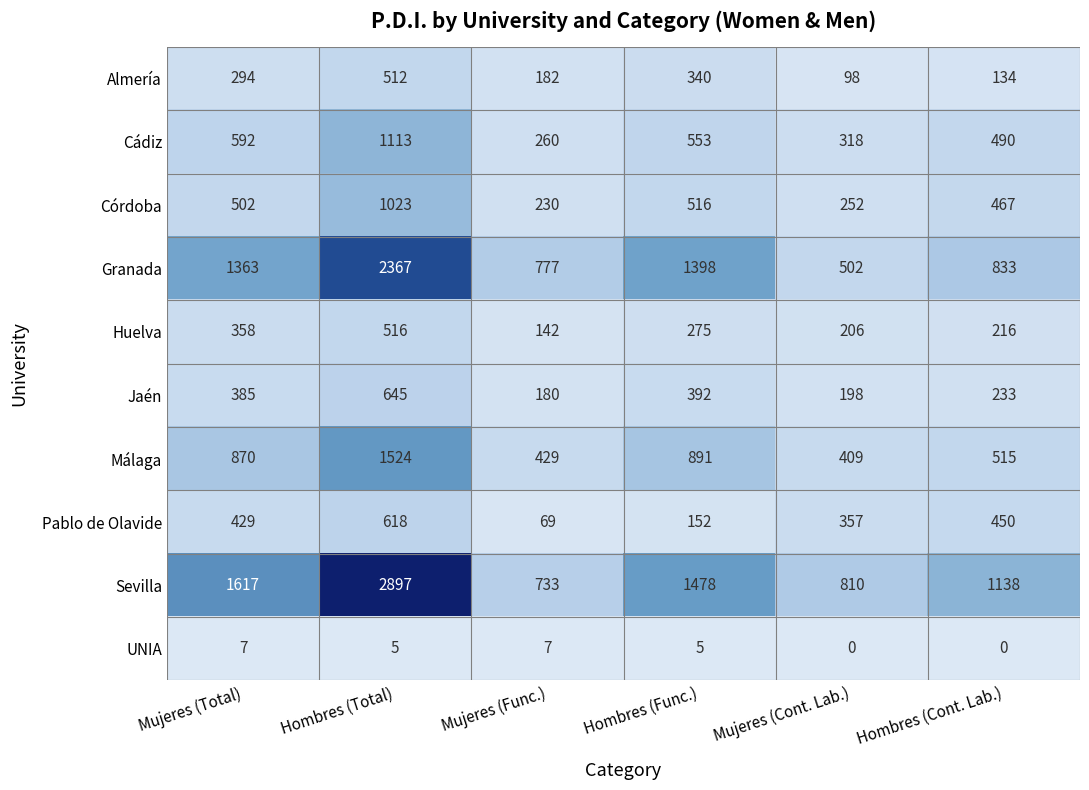

Which series has the widest spread of values?

Sevilla